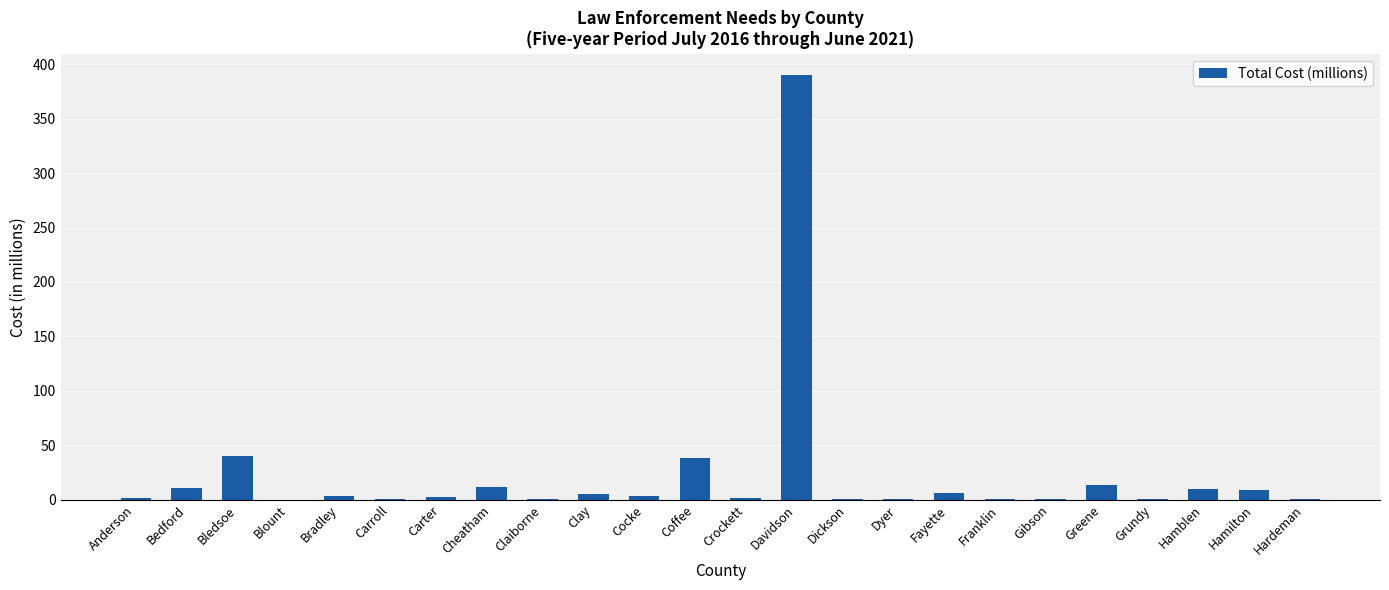

What is the sum of all values?

552.0